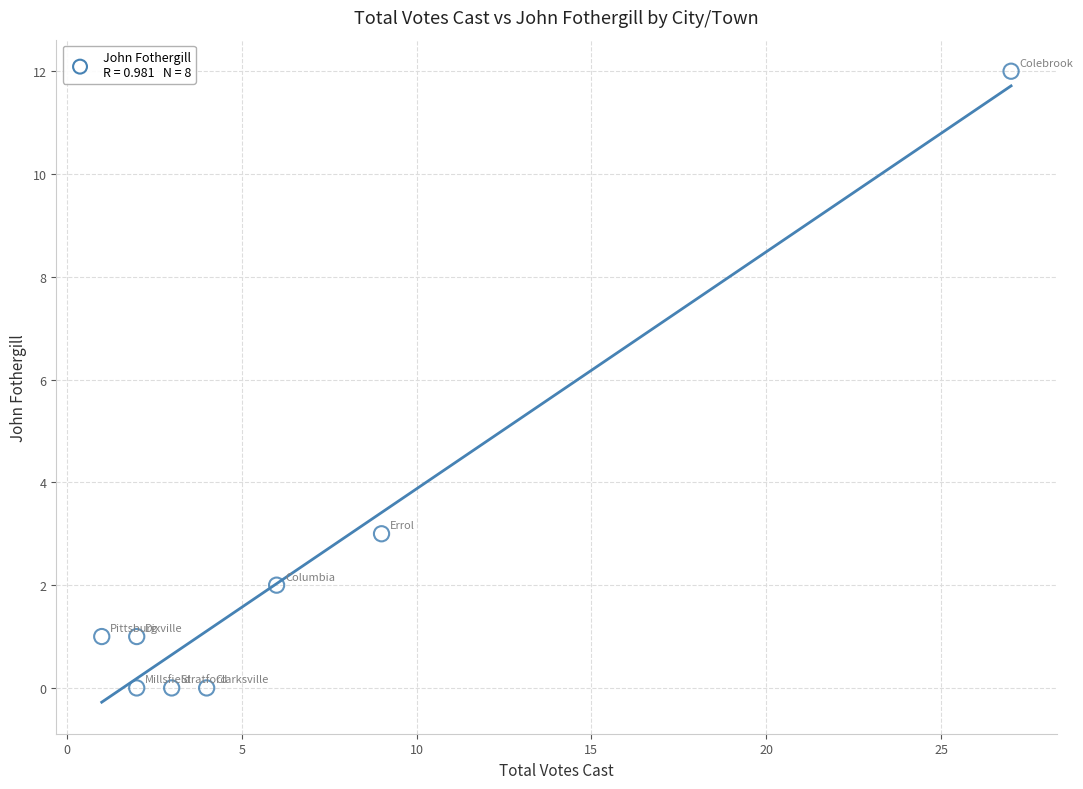

What is the range of X values (max minus min)?

26